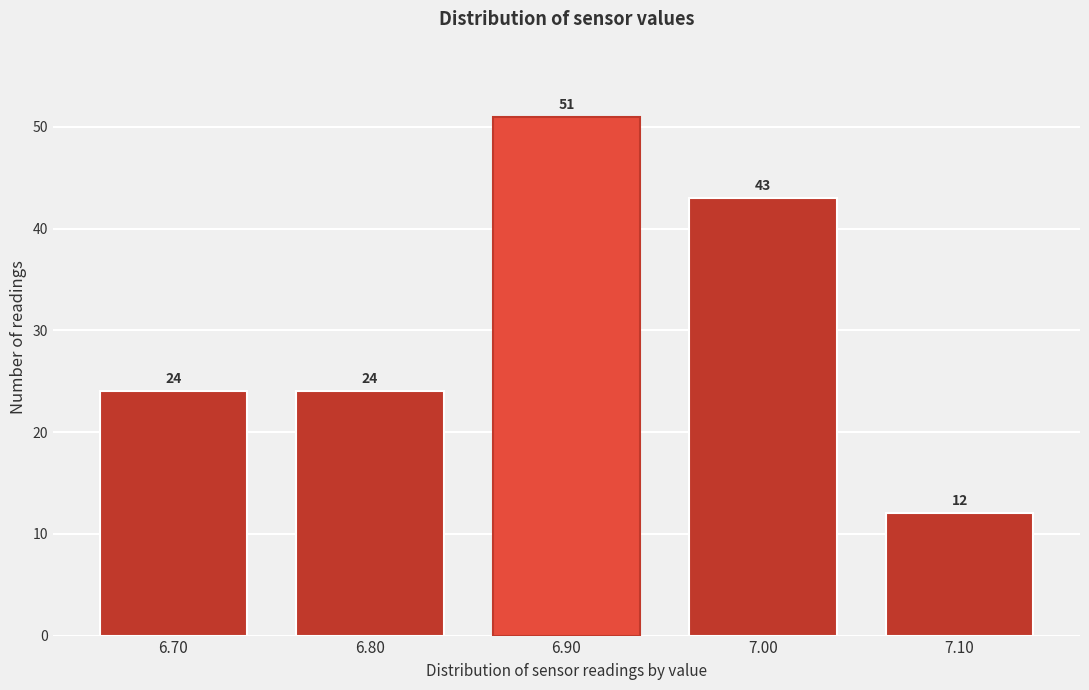

Reading left to right, transcribe all the data shown in this chart.

24	24	51	43	12